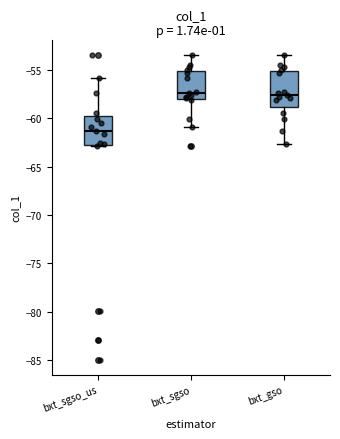

Comparing the boxes themselves (not the whiskers), which one is the tallest?

bxt_gso